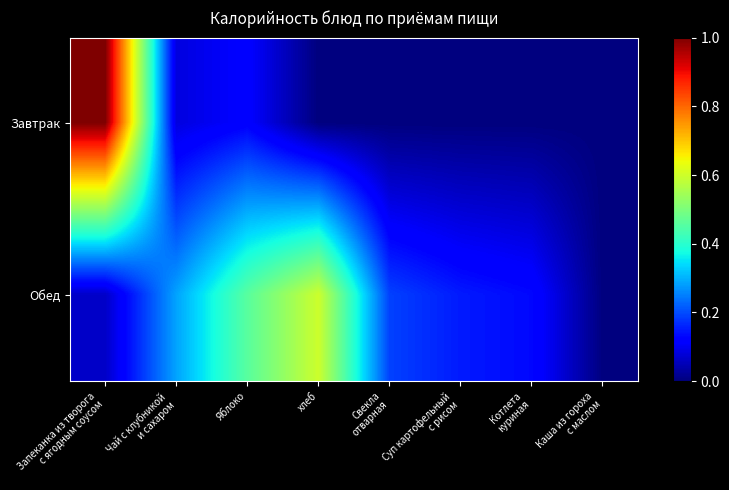

Which series has the largest total across all categories?

Обед